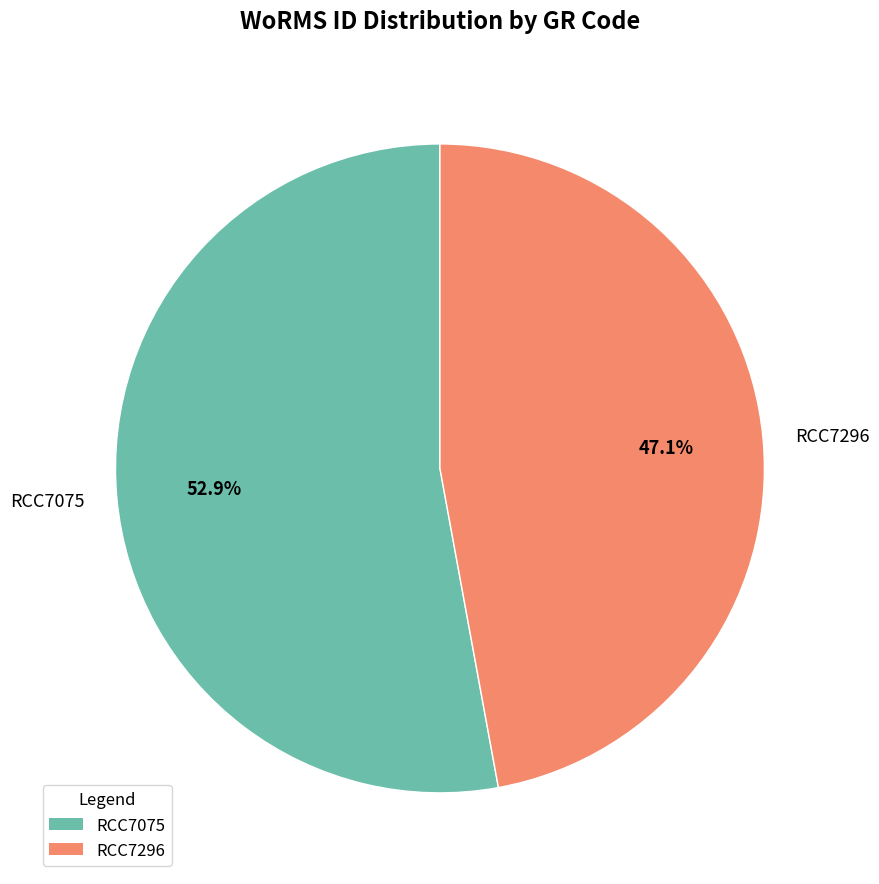

Which slice is the largest?

RCC7075